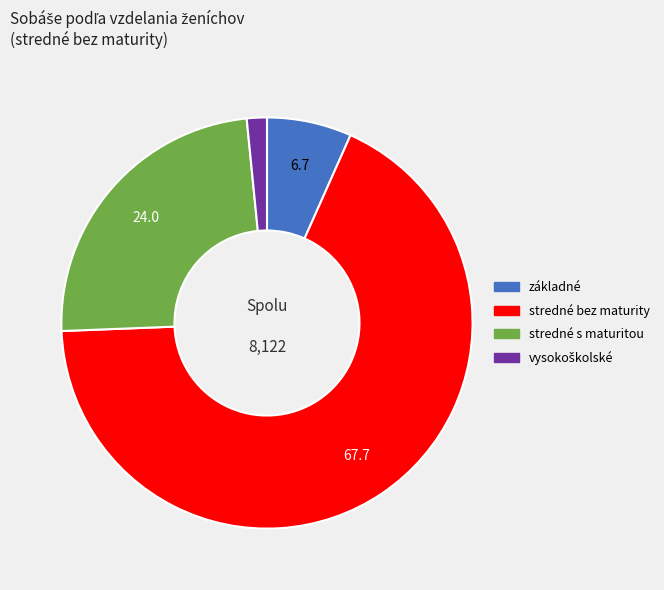

What is the largest slice in the pie chart?

stredné bez maturity